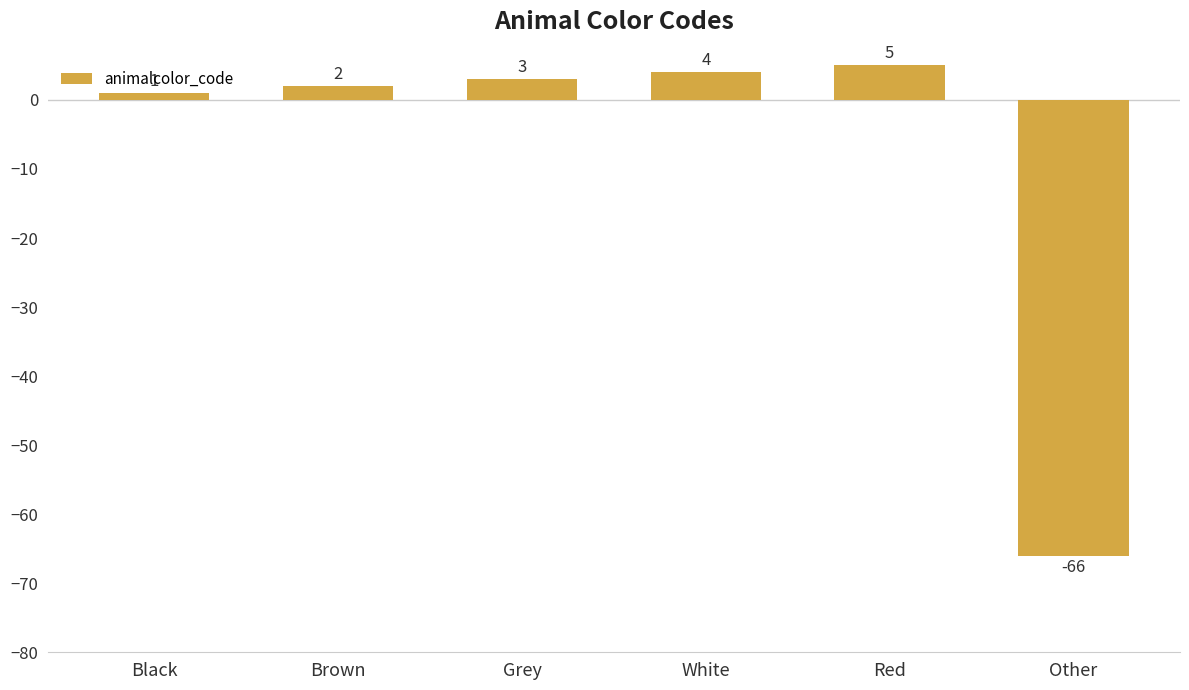

What is the difference between the maximum and minimum values?

71